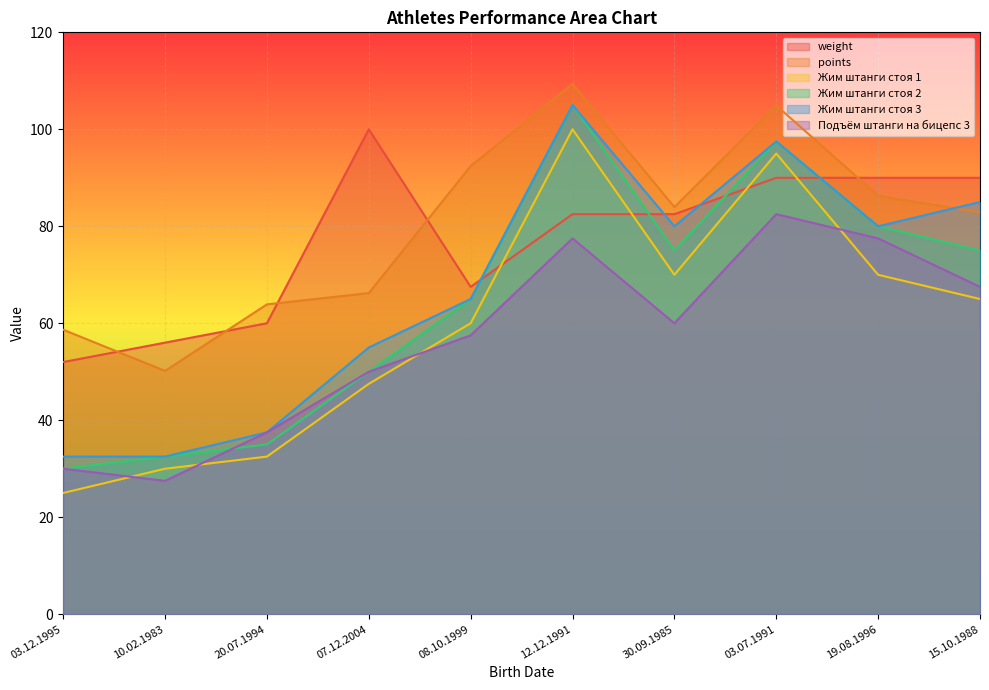

What are all the series names shown in the legend?

weight, points, Жим штанги стоя 1, Жим штанги стоя 2, Жим штанги стоя 3, Подъём штанги на бицепс 3